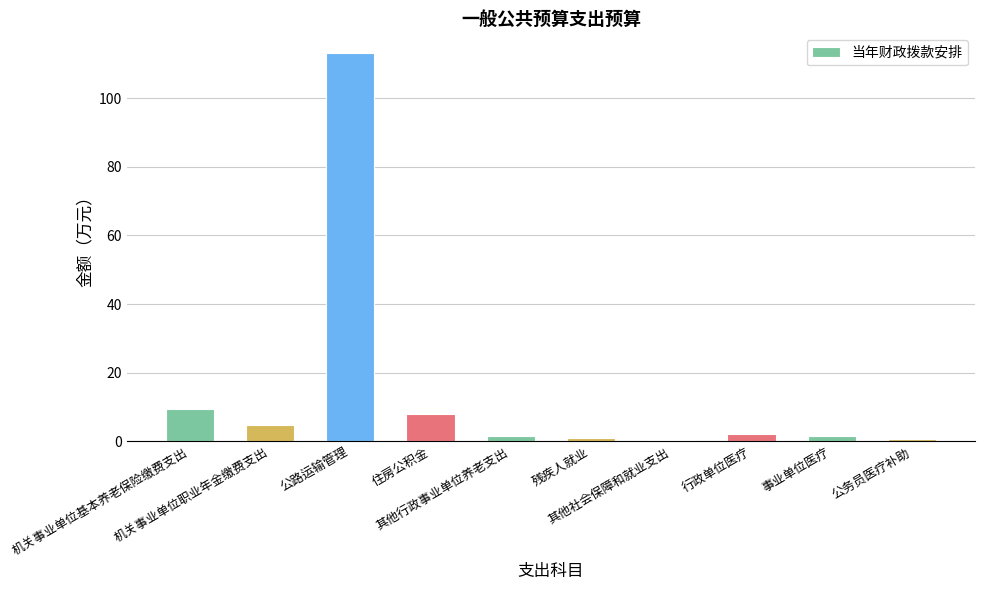

What is the greatest value displayed?

113.3